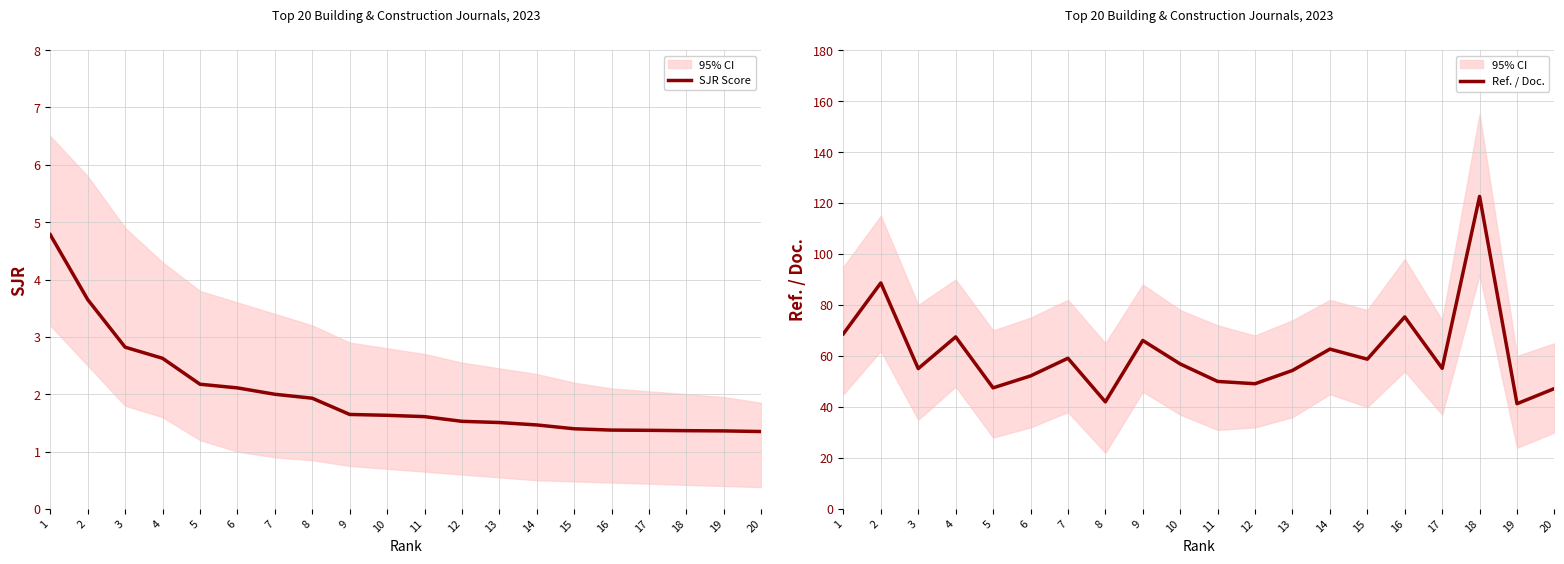

At how many categories does at least one series exceed 19?

20